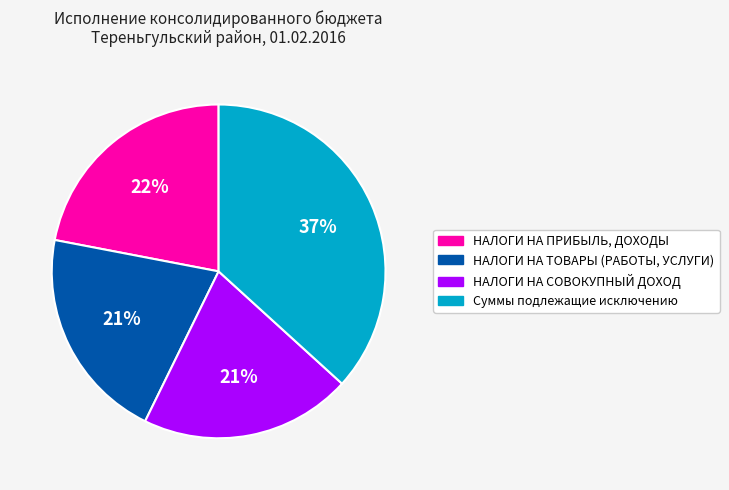

Combined, do Суммы подлежащие исключению and НАЛОГИ НА СОВОКУПНЫЙ ДОХОД account for over 50%?

Yes